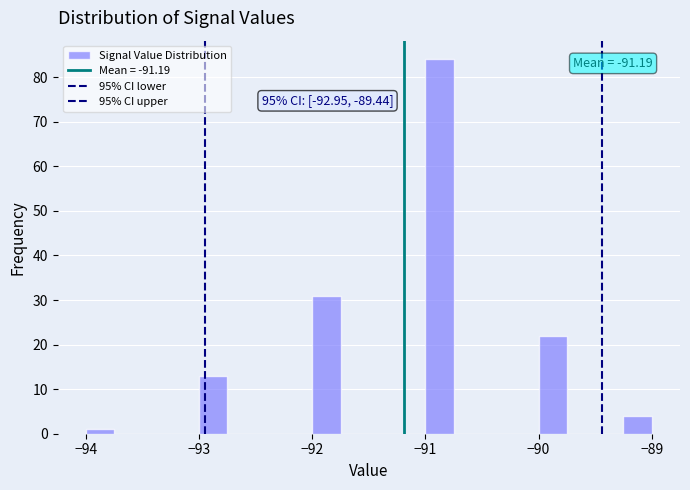

Read against the x-axis, roughly where is the centre of the tallest bar?

-90.9